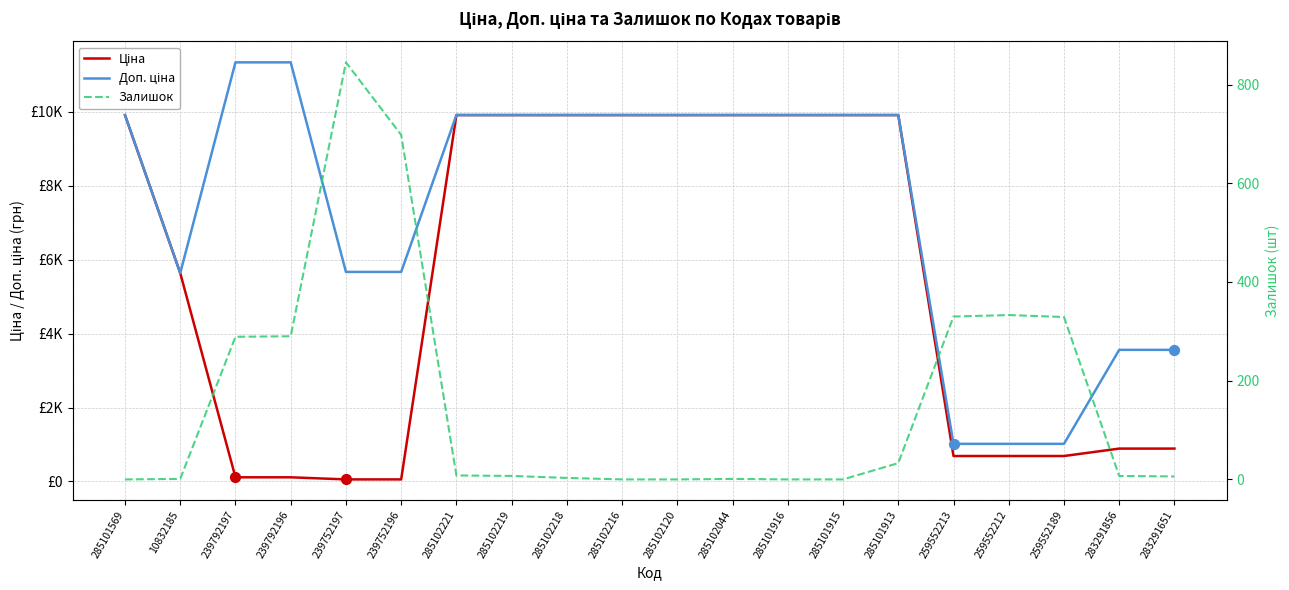

Which series has the largest Y range (max minus min)?

Доп. ціна